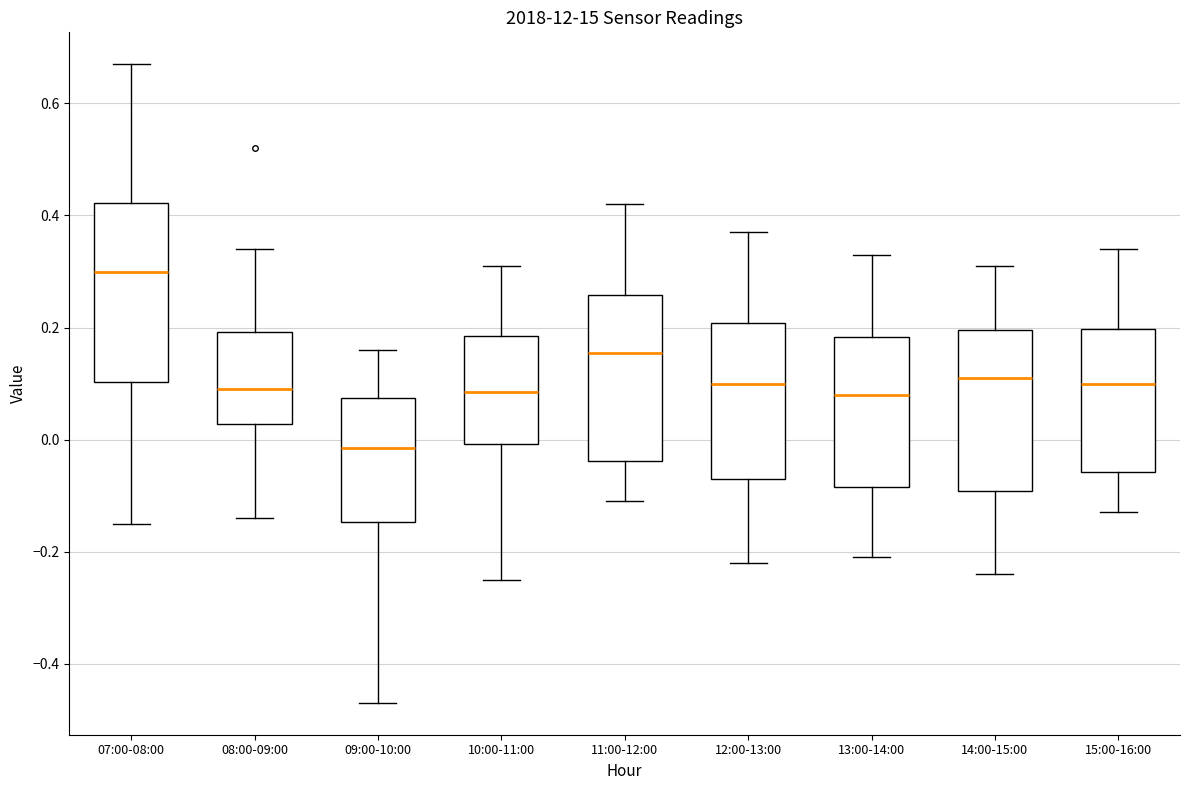

Reading left to right, read every box against the y-axis: the position of its median line, the range the box covers, and the ends of its whiskers. The values are not printed on the chart, so give them approximately, as read against the axis.

07:00-08:00: median 0.30, box 0.10 to 0.42, whiskers -0.14 to 0.68
08:00-09:00: median 0.10, box 0.02 to 0.20, whiskers -0.14 to 0.34
09:00-10:00: median -0.02, box -0.14 to 0.08, whiskers -0.46 to 0.16
10:00-11:00: median 0.08, box 0.00 to 0.18, whiskers -0.24 to 0.32
11:00-12:00: median 0.16, box -0.04 to 0.26, whiskers -0.10 to 0.42
12:00-13:00: median 0.10, box -0.06 to 0.20, whiskers -0.22 to 0.38
13:00-14:00: median 0.08, box -0.08 to 0.18, whiskers -0.20 to 0.34
14:00-15:00: median 0.12, box -0.10 to 0.20, whiskers -0.24 to 0.32
15:00-16:00: median 0.10, box -0.06 to 0.20, whiskers -0.12 to 0.34